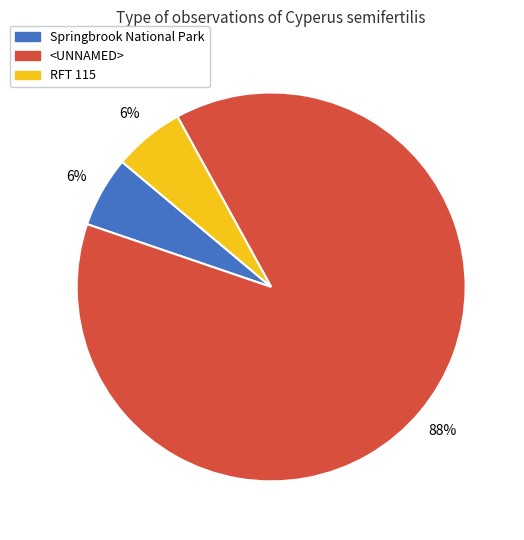

Do <UNNAMED> and Springbrook National Park together represent more than half of the pie?

Yes